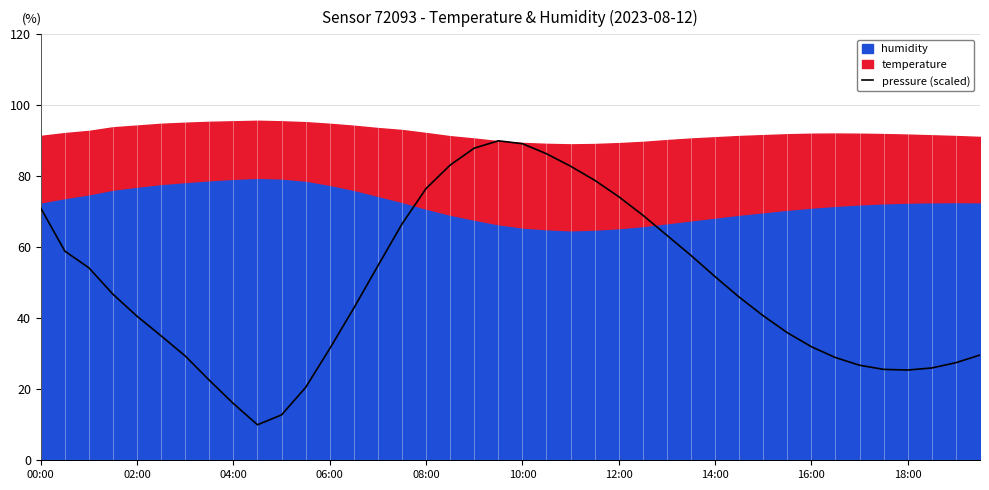

What is the maximum value for pressure (scaled)?

90.0